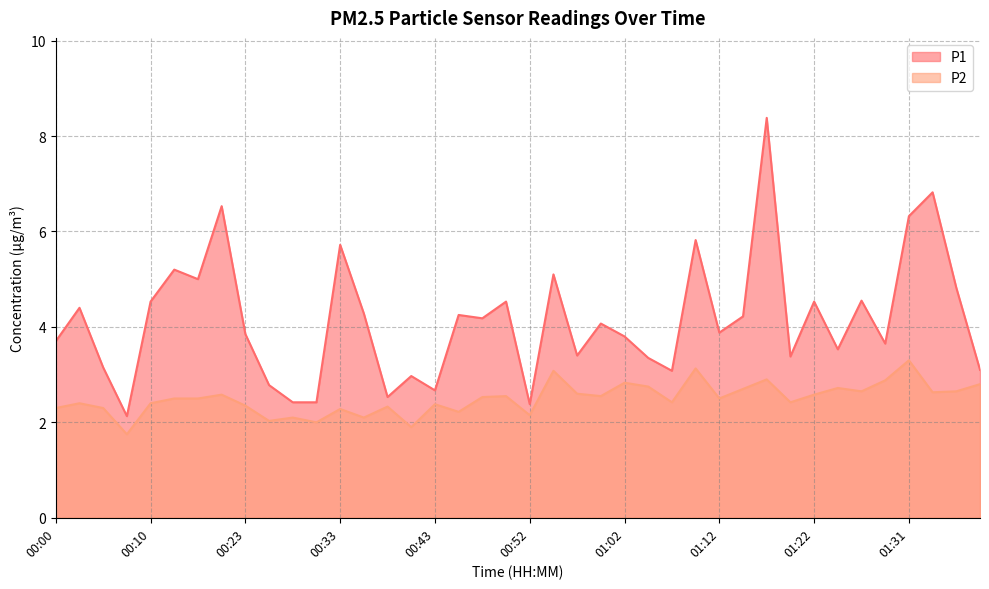

Rank the categories by P1 value from highest to lowest.

01:17, 01:34, 00:21, 01:31, 01:10, 00:33, 00:12, 00:55, 00:15, 01:36, 01:27, 00:10, 00:50, 01:22, 00:03, 00:35, 00:45, 01:14, 00:47, 01:00, 01:12, 00:23, 01:02, 00:00, 01:29, 01:24, 00:57, 01:19, 01:04, 00:05, 01:39, 01:07, 00:40, 00:26, 00:43, 00:38, 00:28, 00:30, 00:52, 00:07